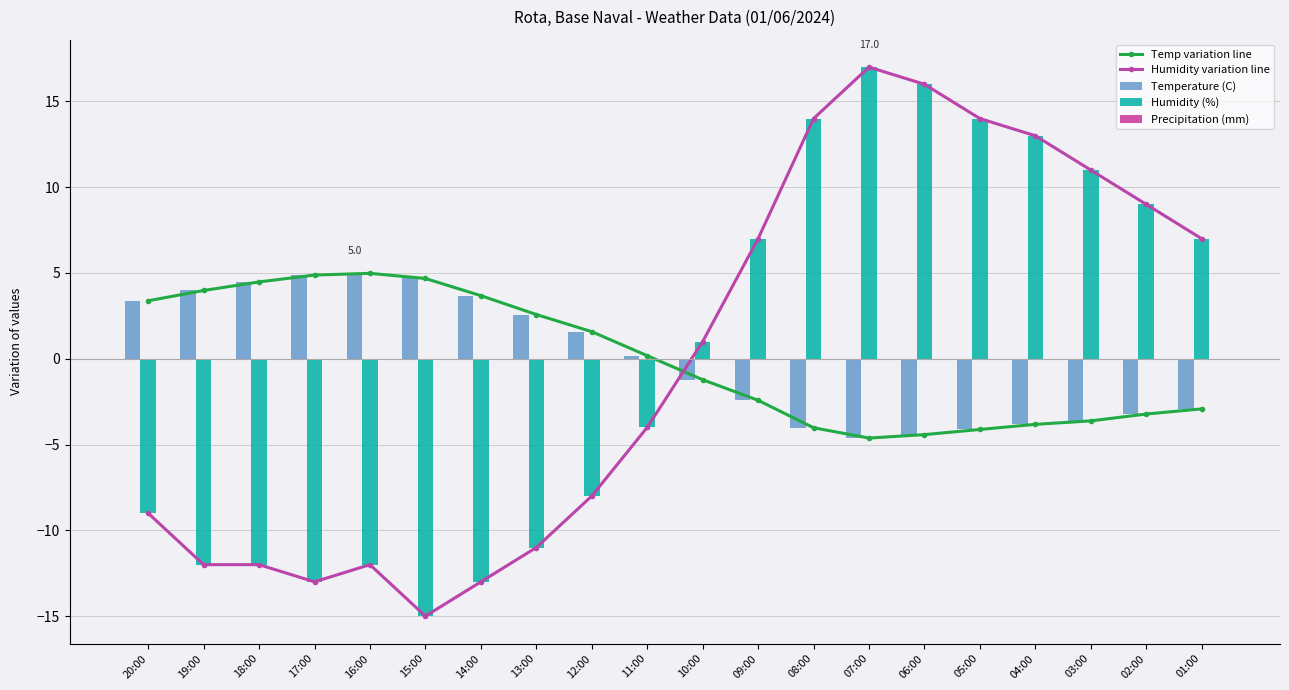

What is the value of the Temp variation line bar at the 13th from the left?

-4.0